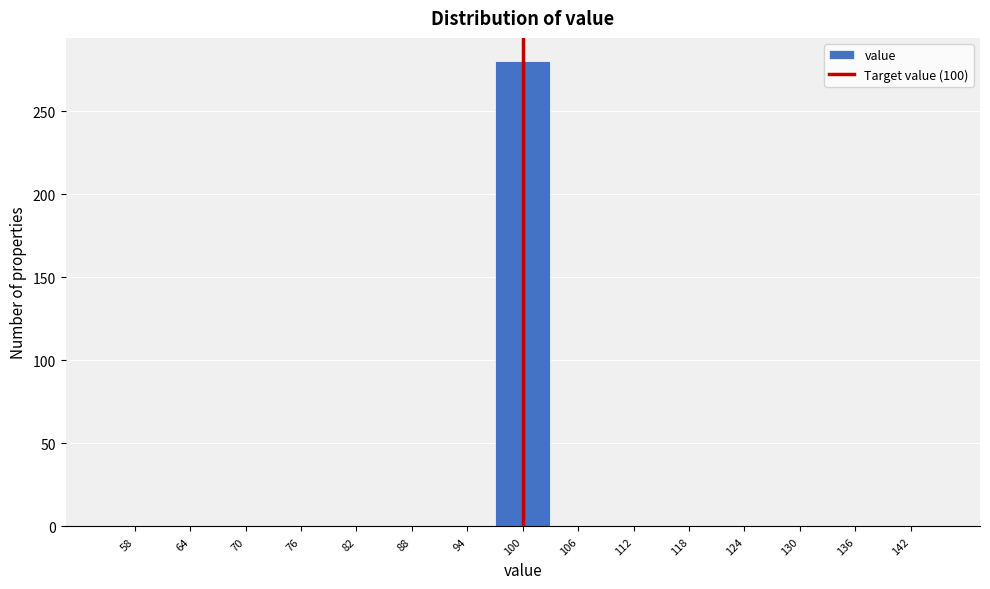

Reading left to right, list every bar in this chart as the range it spans on the x-axis followed by its height. The values are not printed on the chart, so give them approximately, as read against the axis.

55 to 61: 0
61 to 67: 0
67 to 73: 0
73 to 79: 0
79 to 85: 0
85 to 91: 0
91 to 97: 0
97 to 103: 280
103 to 109: 0
109 to 115: 0
115 to 121: 0
121 to 127: 0
127 to 133: 0
133 to 139: 0
139 to 145: 0